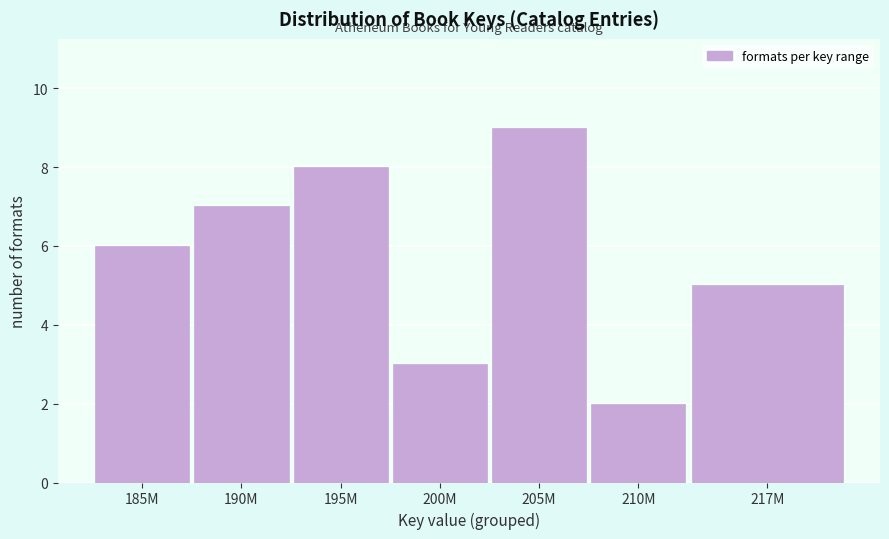

Reading left to right, what are all the values shown in this chart?

6	7	8	3	9	2	5